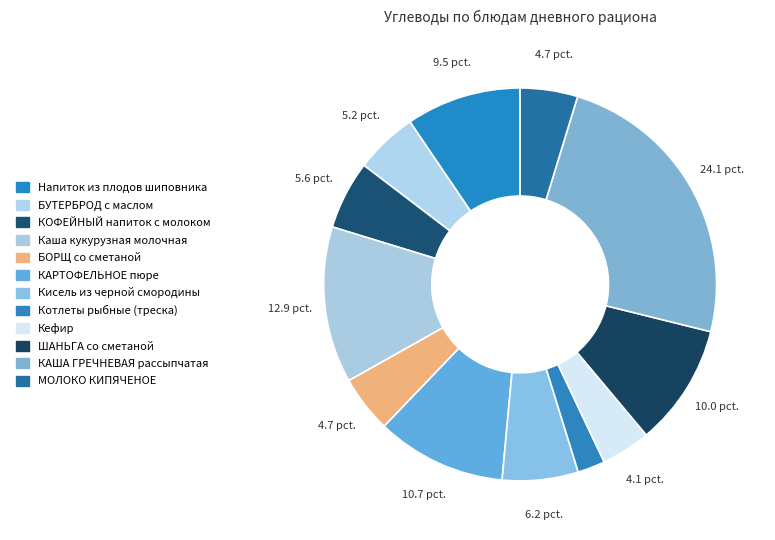

Which slice is the largest?

КАША ГРЕЧНЕВАЯ рассыпчатая